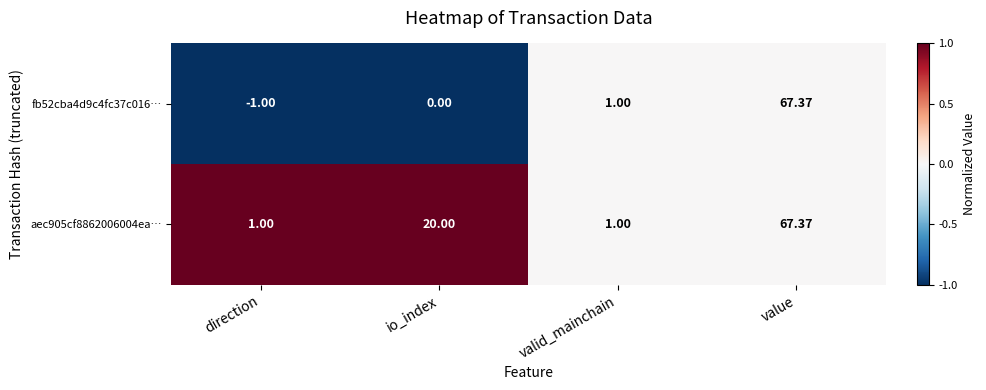

Is the value of aec905cf8862006004ea… at io_index greater than the value of fb52cba4d9c4fc37c016… at value?

No